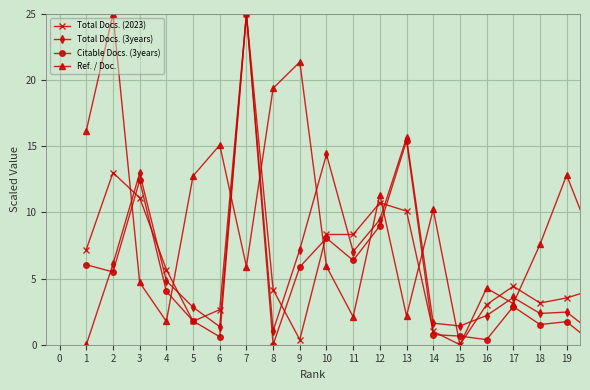

What is the highest value of the Total Docs. (2023) series?

25.0